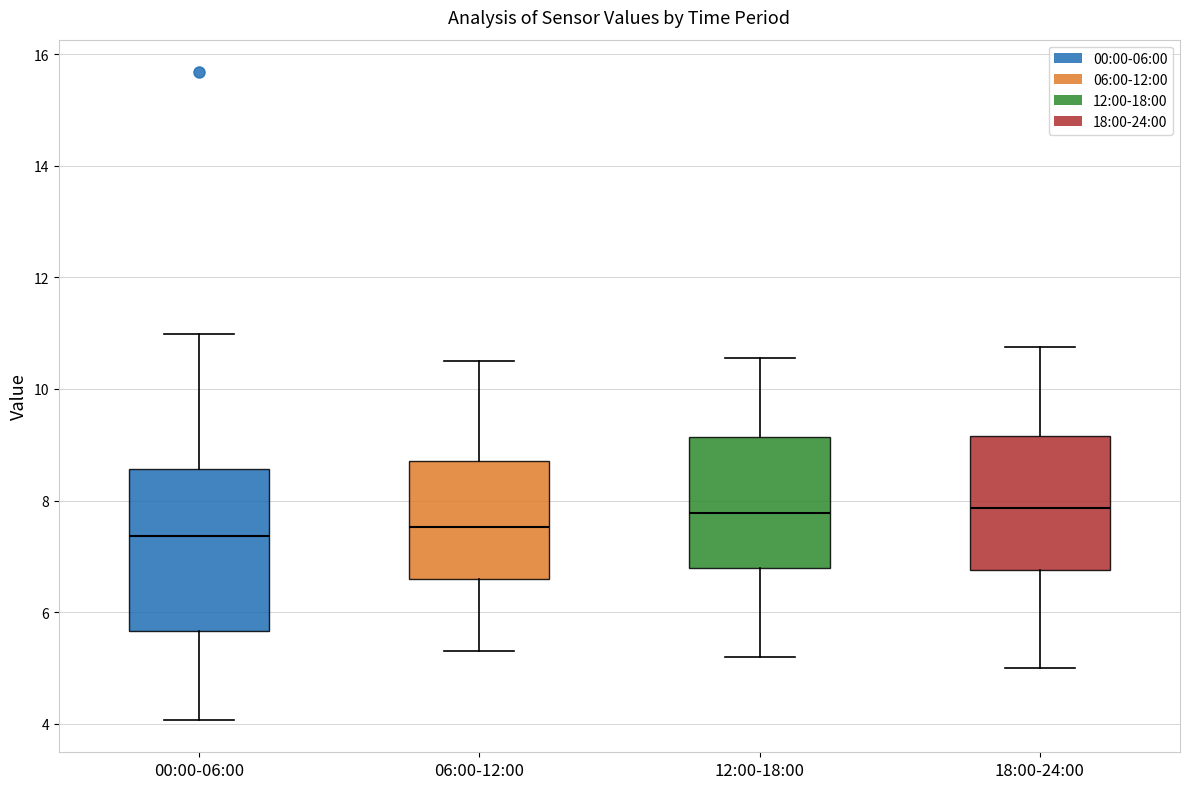

Where does the median line of the box for 12:00-18:00 sit on the y-axis? The values are not printed on the chart, so give them approximately, as read against the axis.

7.8